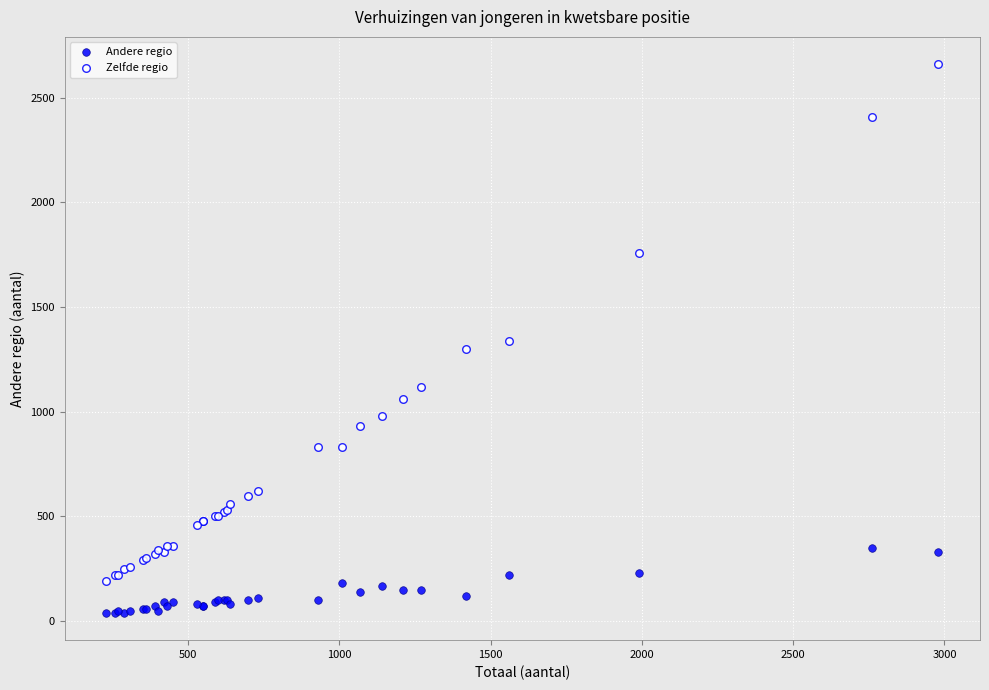

In the Zelfde regio series, what Y value is closest to 1425?

1340